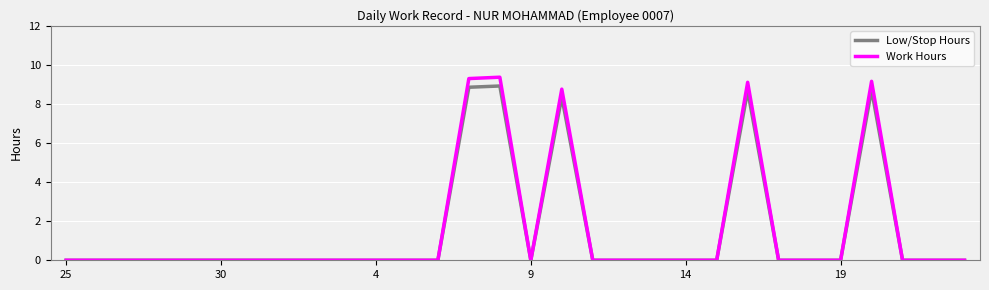

Count the number of categories in the chart.

30